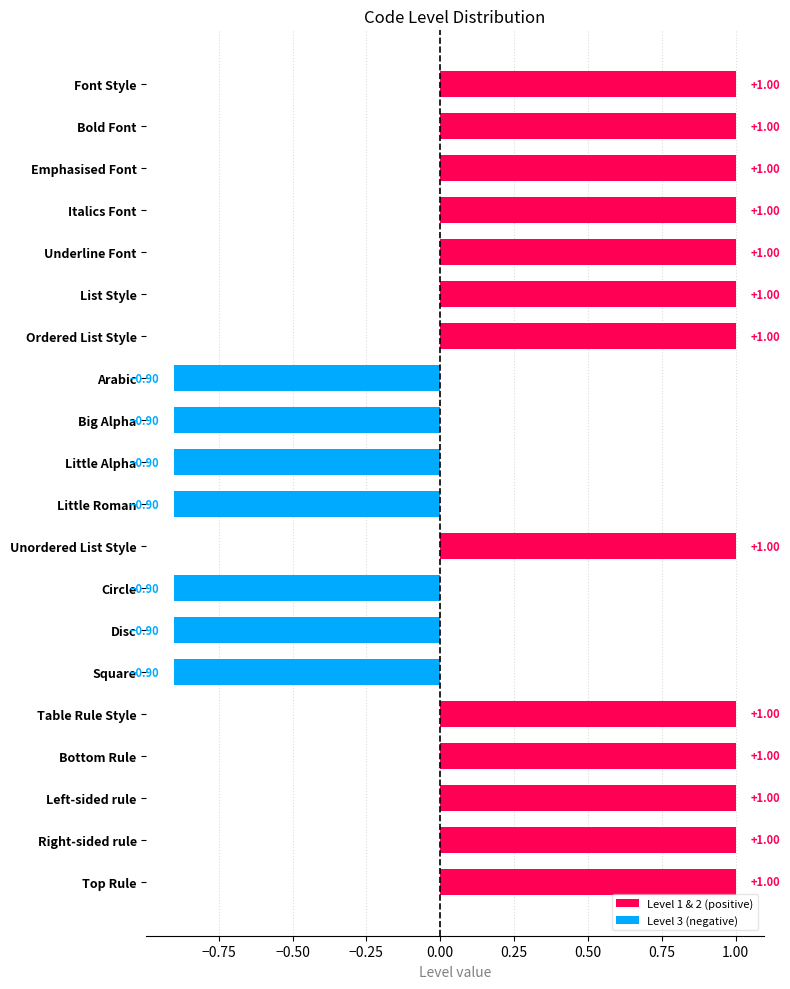

What is the difference between the values at Big Alpha and Bottom Rule?

1.9